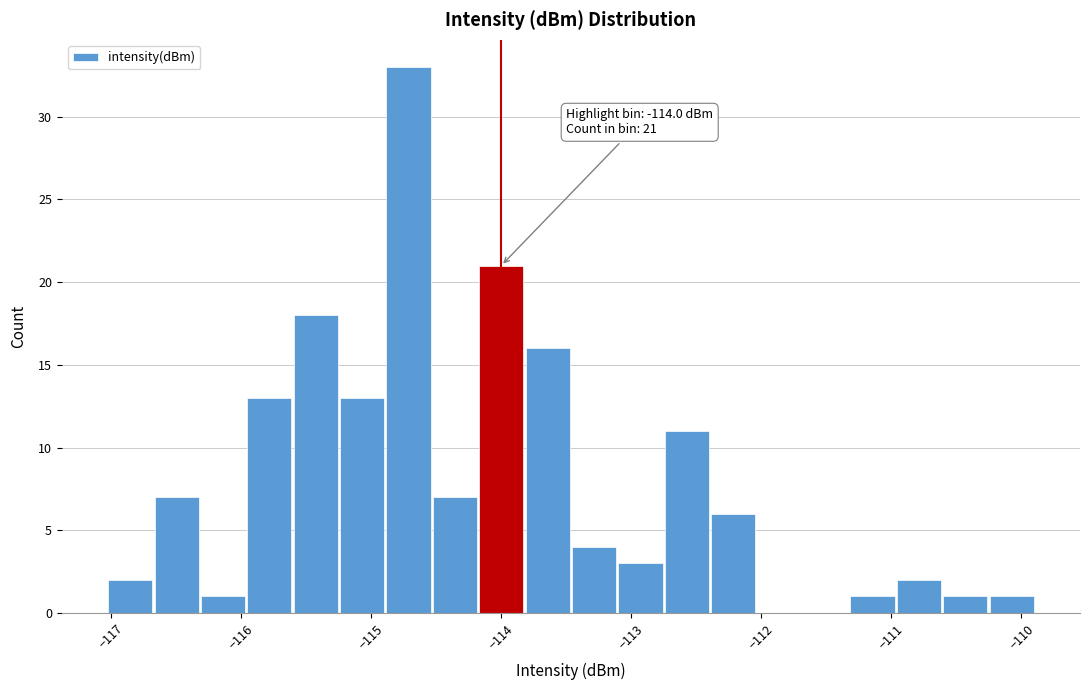

Read against the x-axis, roughly where is the centre of the tallest bar?

-114.7